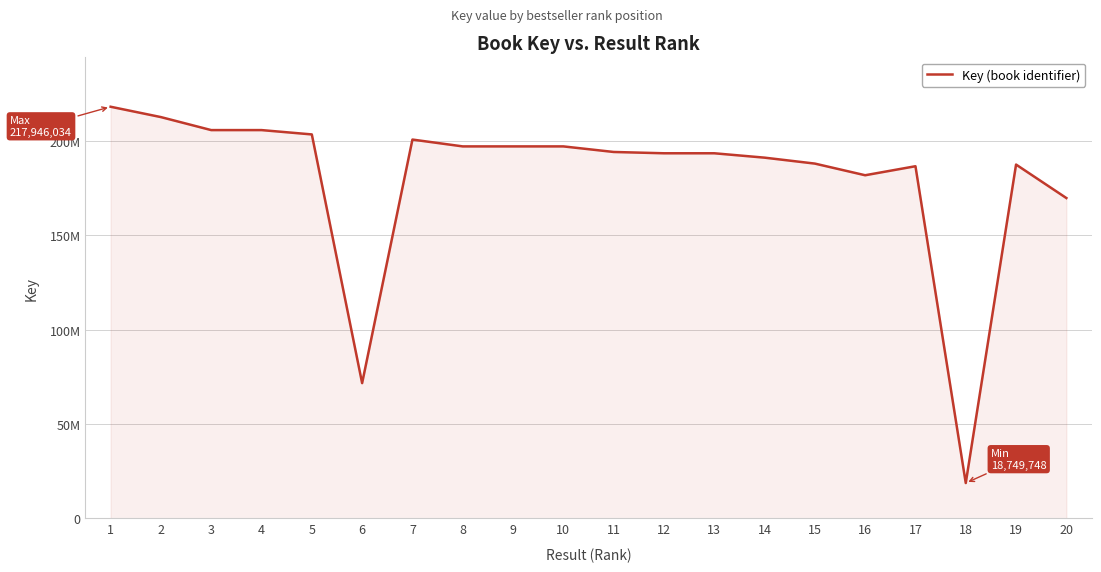

At which category does the chart reach its peak across all series?

1